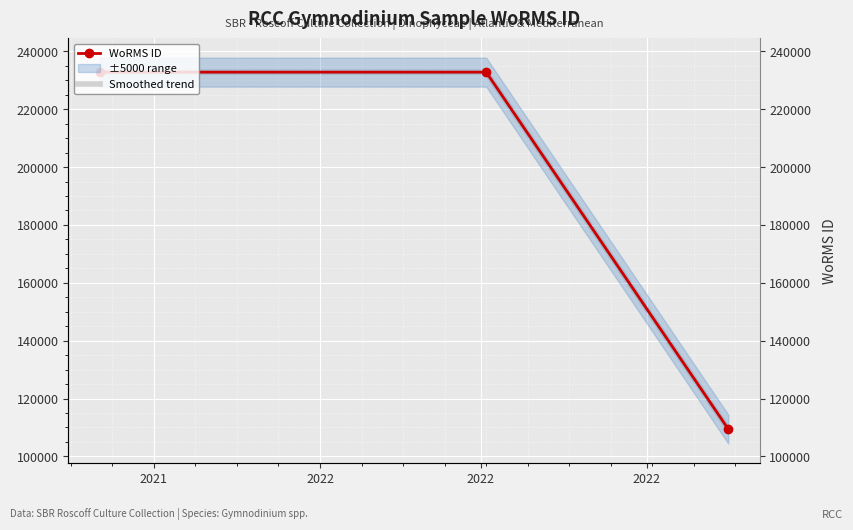

Reading left to right, transcribe all the data shown in this chart.

WoRMS ID: 232785	232785	109475
Smoothed trend: 232785	232785	109475